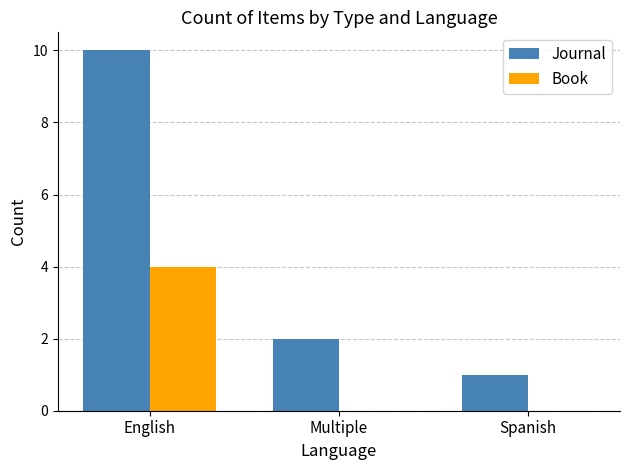

Is it true that Journal equals 2 at Multiple?

True